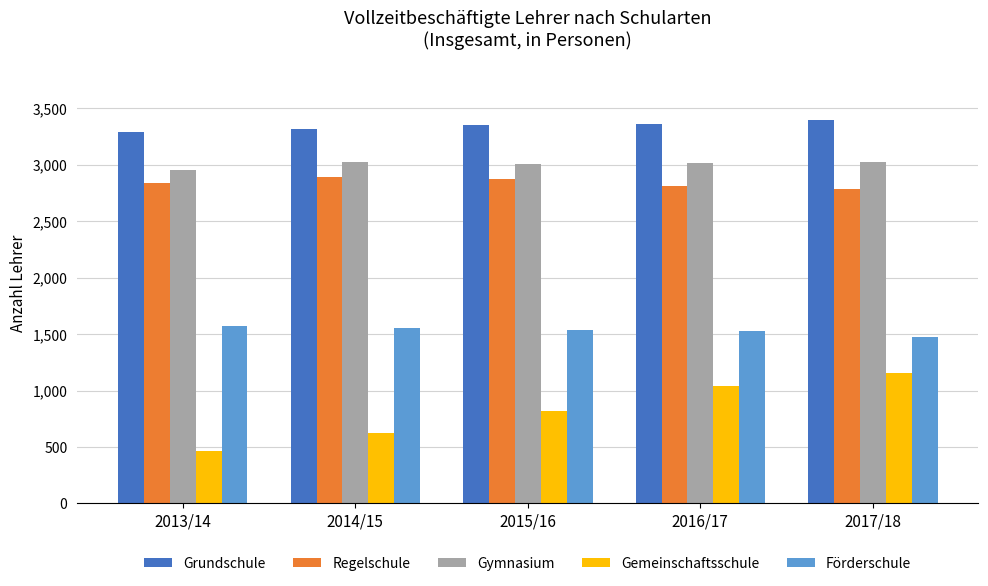

Which series has the largest total across all categories?

Grundschule